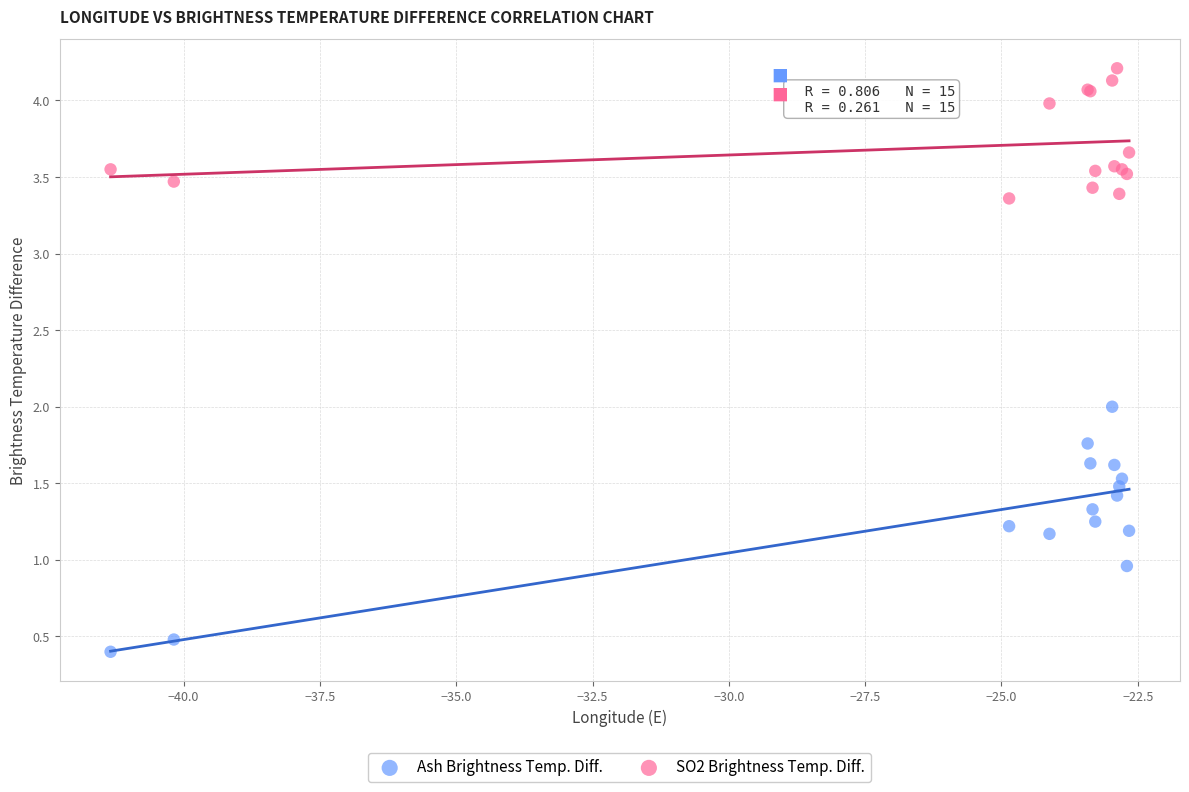

Which series contains the highest Y value?

SO2 Brightness Temp. Diff.